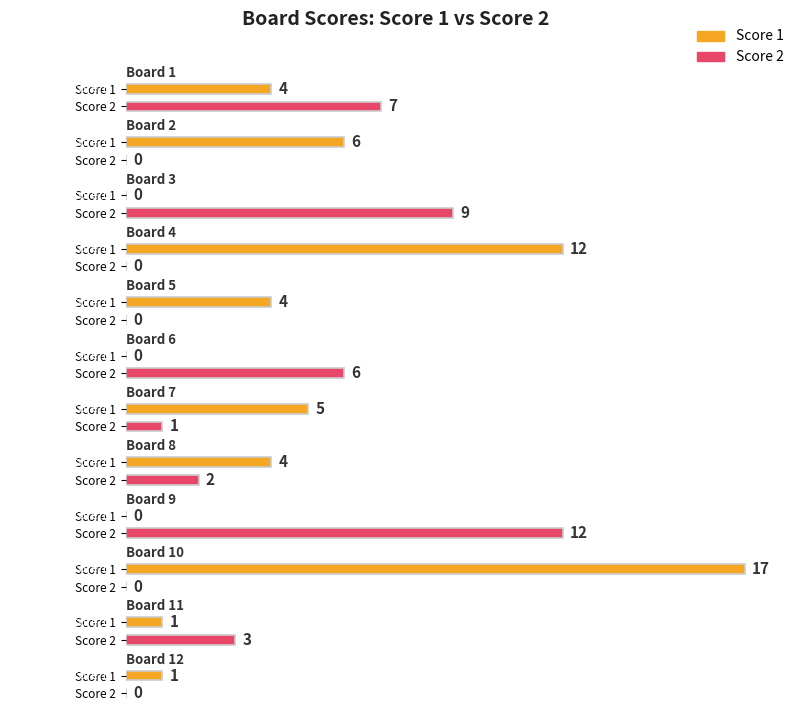

At which label is Score 1 closest to 8?

2